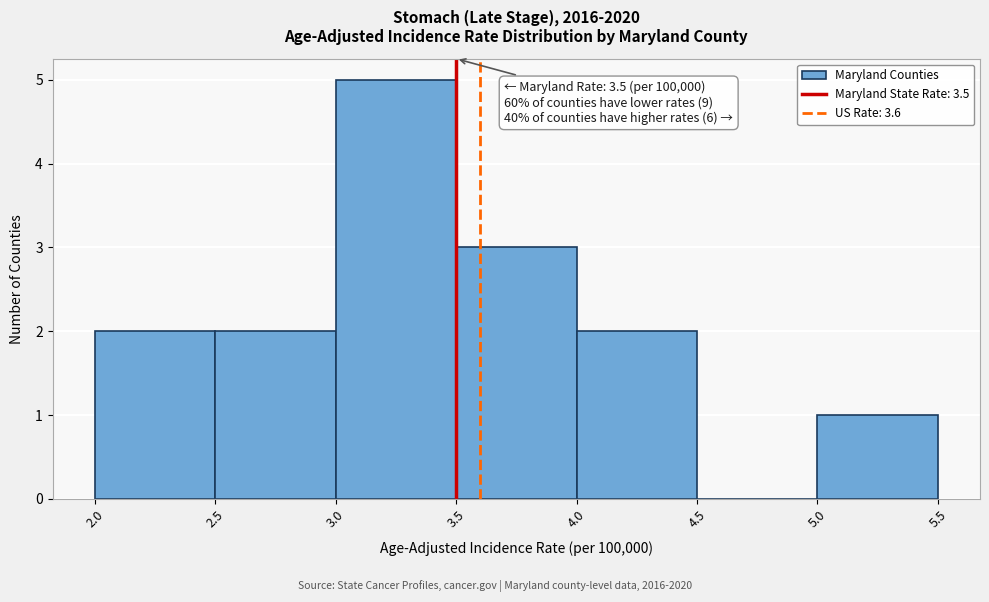

Which range on the x-axis has the tallest bar?

3.0 to 3.5